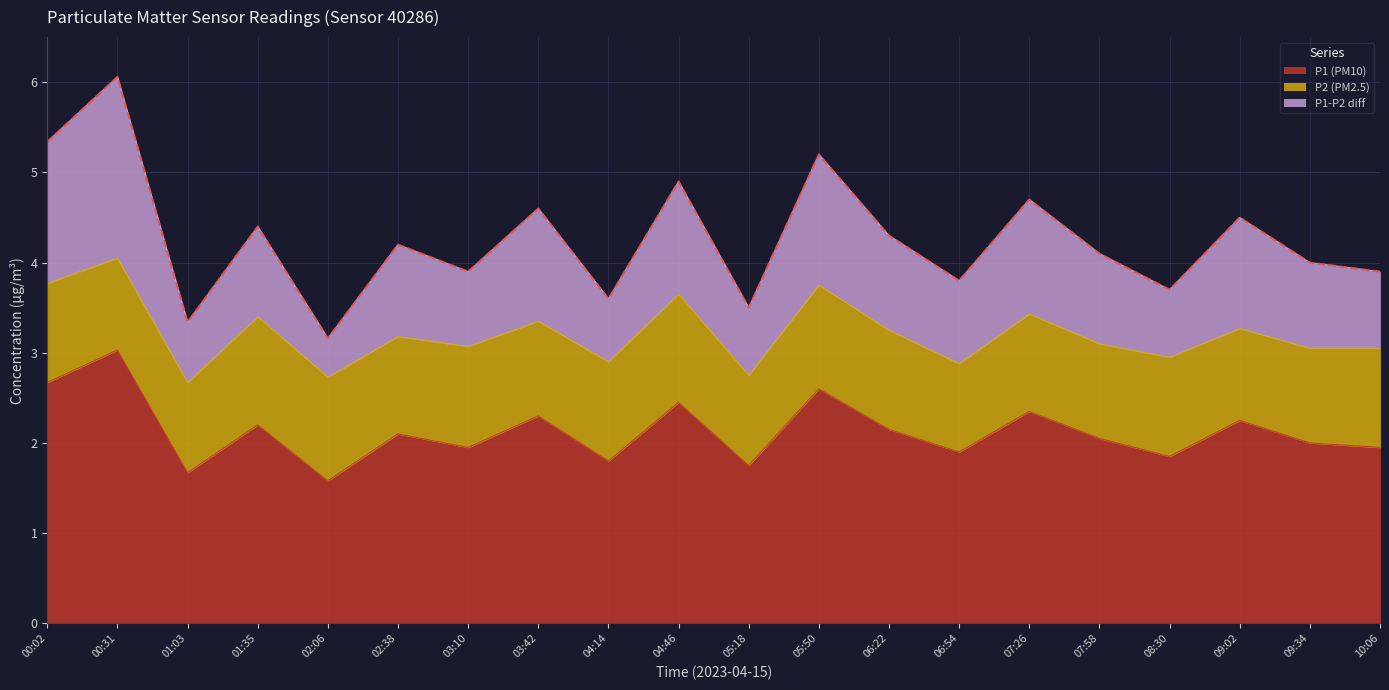

True or false: P1 (PM10) has a value of 1.9 at 08:30.

True